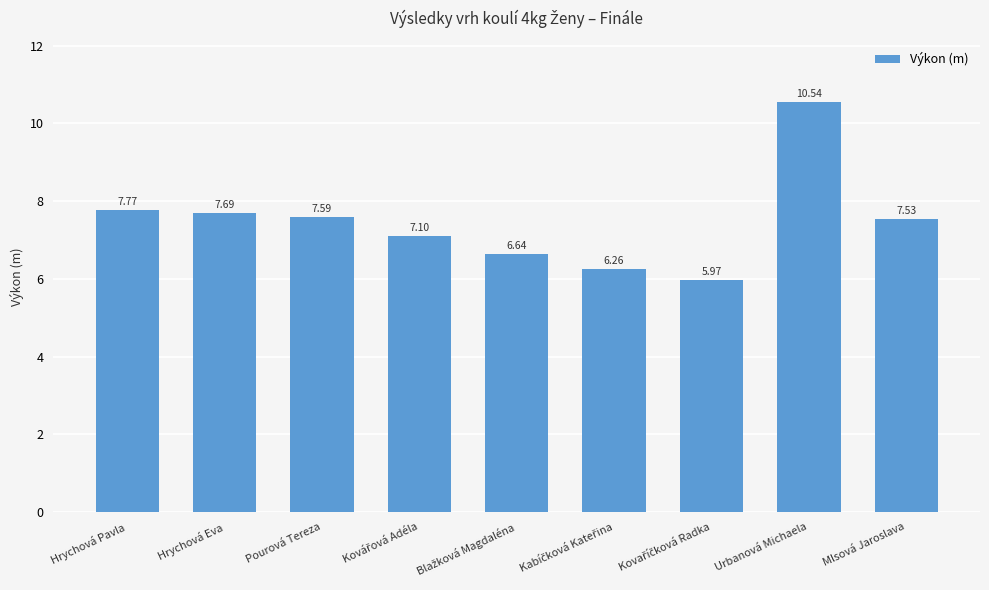

At which category does the chart reach its peak across all series?

Urbanová Michaela